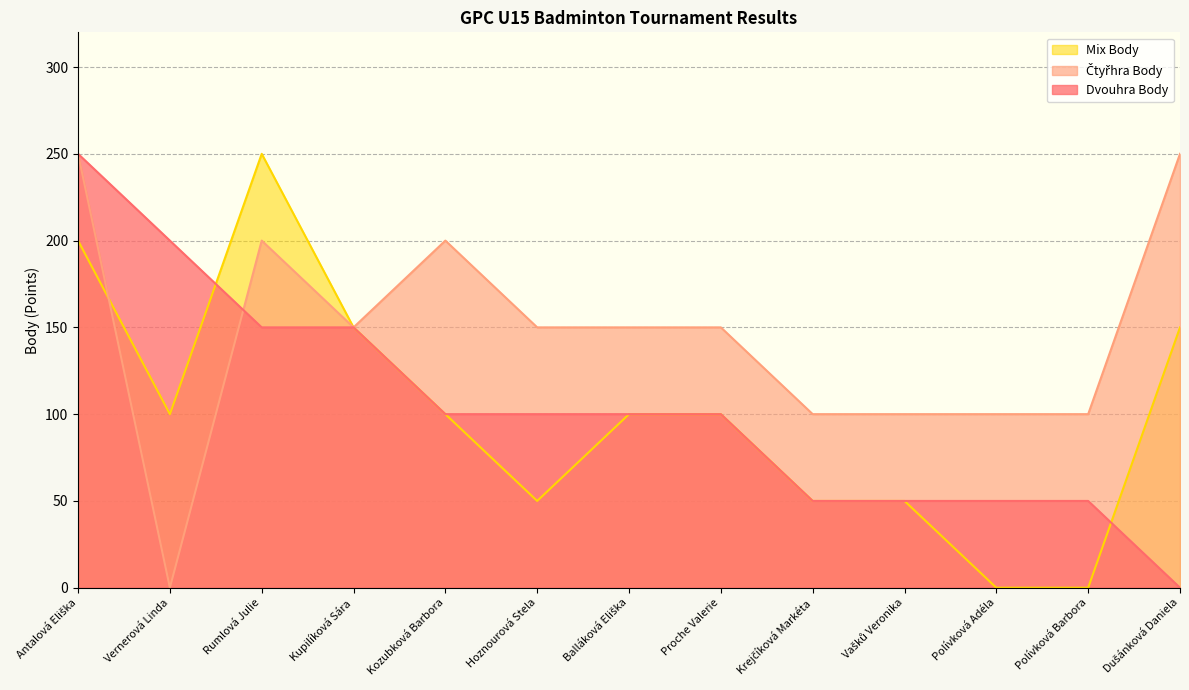

True or false: Dvouhra Body has a value of 250 at Antalová Eliška.

True